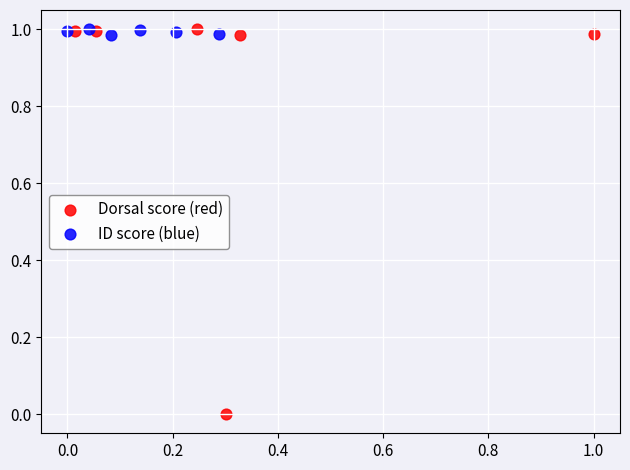

Which series has the largest Y range (max minus min)?

Dorsal score (red)